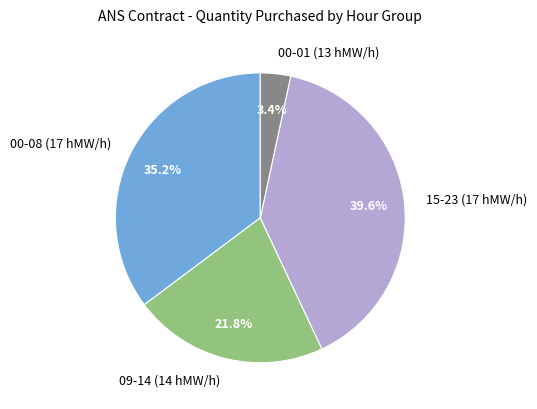

Which slice is the largest?

15-23 (17 hMW/h)